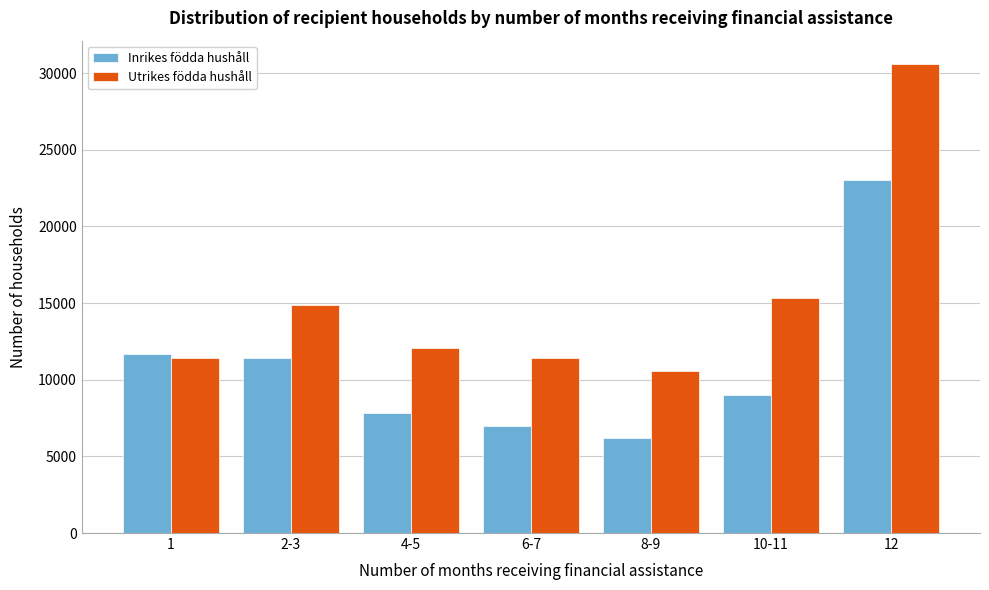

Which series has the largest range (max minus min)?

Utrikes födda hushåll